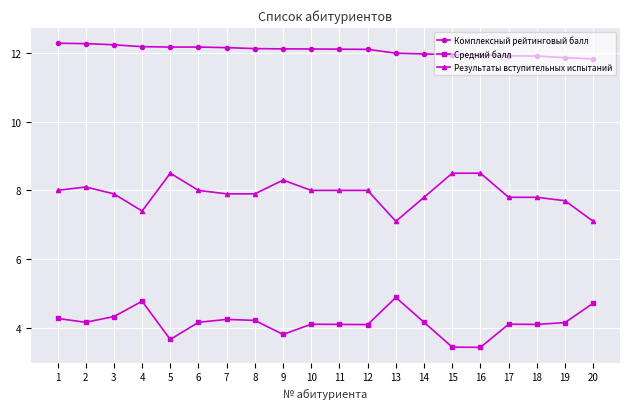

What is the value of the Комплексный рейтинговый балл point at the 3rd from the left?

12.2